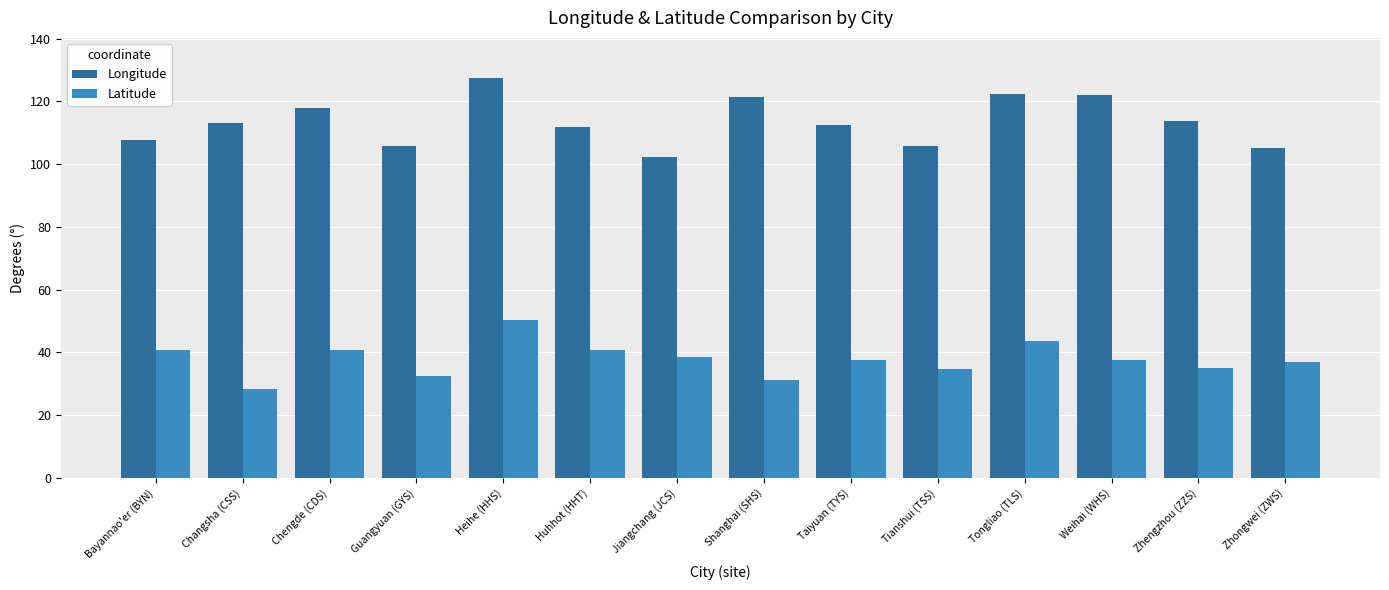

What is the difference between the maximum and minimum values in the Latitude series?

21.9